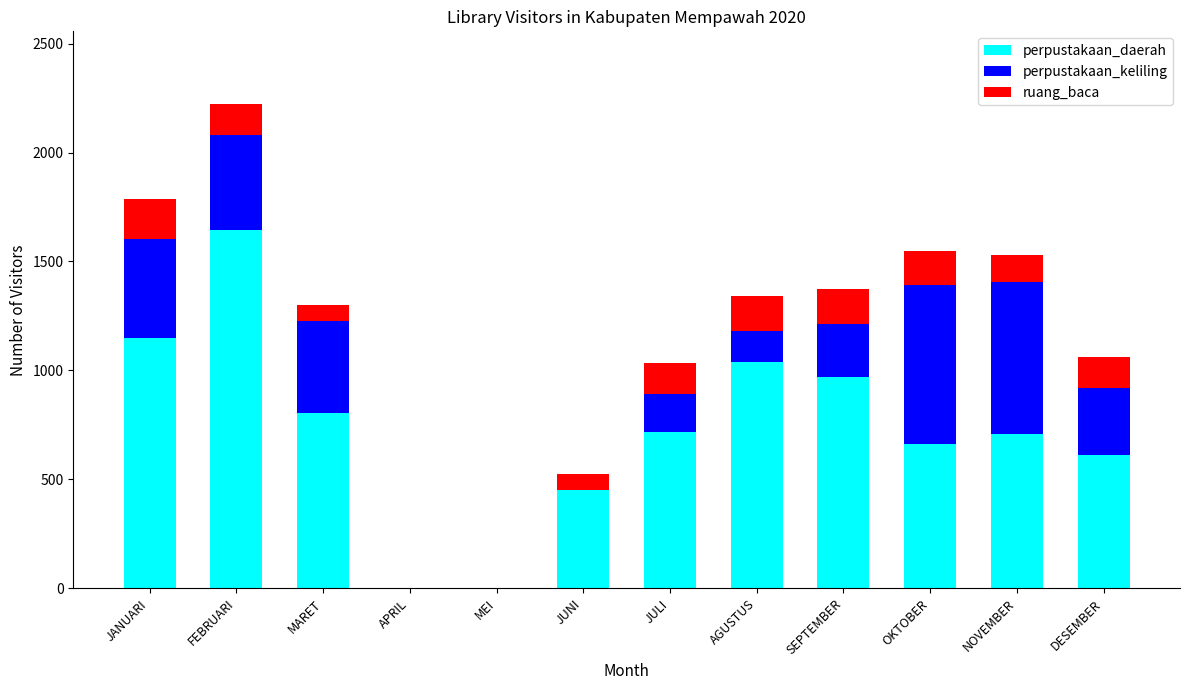

At which category is the sum across all series the highest?

FEBRUARI